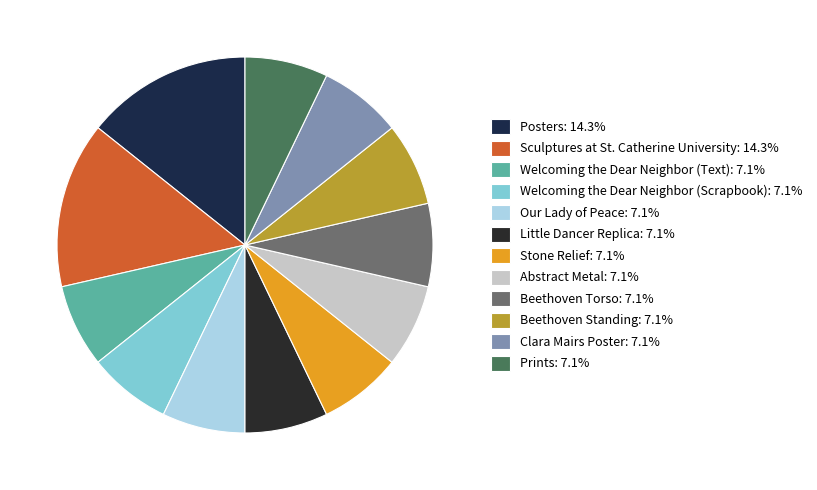

How many segments does this pie chart have?

12